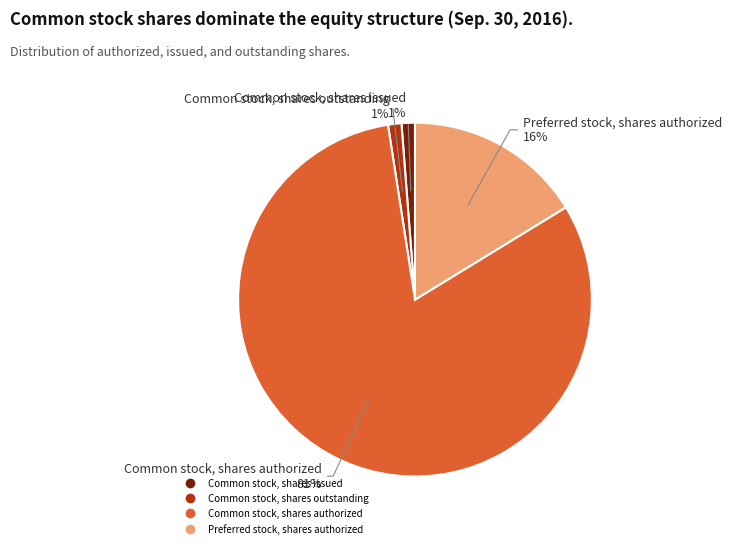

How many segments does this pie chart have?

4